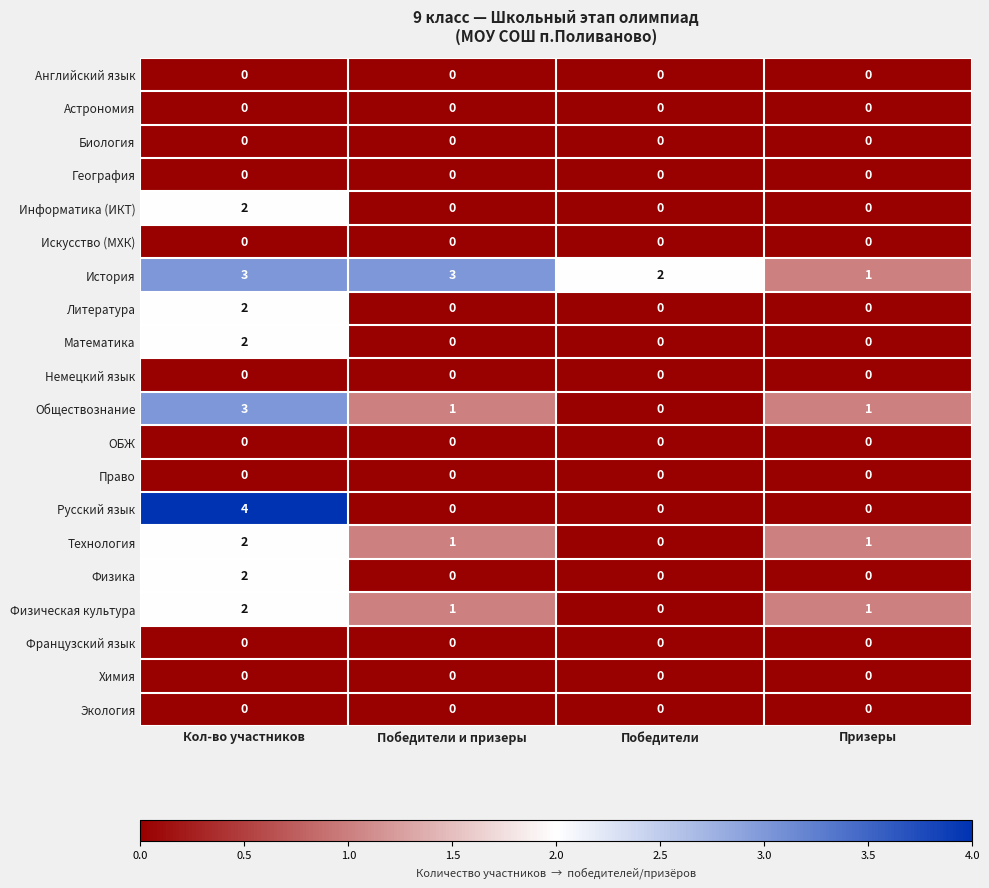

At how many categories does at least one series exceed 0?

4